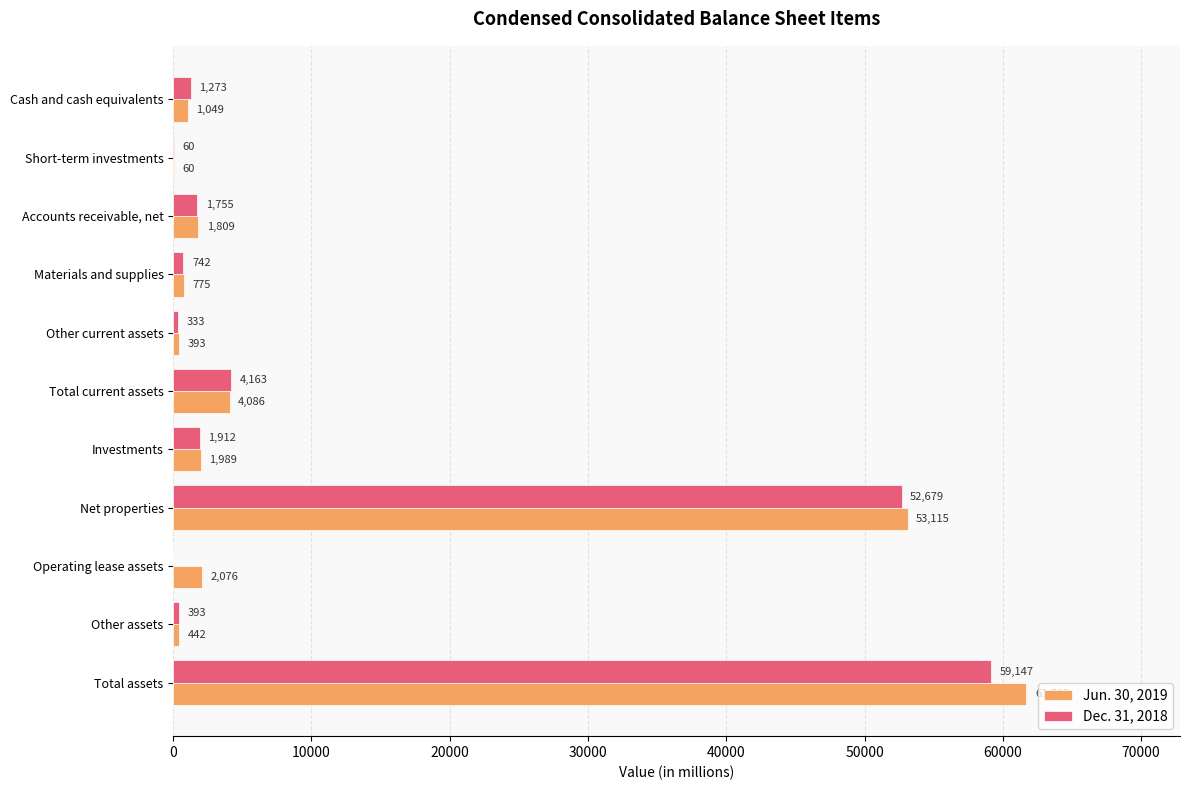

True or false: Dec. 31, 2018 has a value of 393 at Other assets.

True